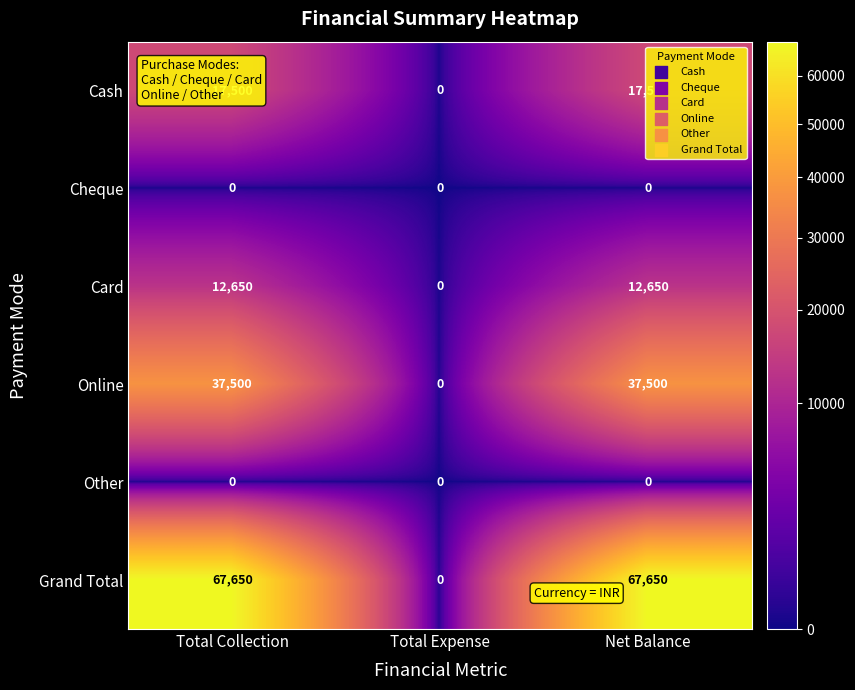

Count the number of categories in the chart.

3